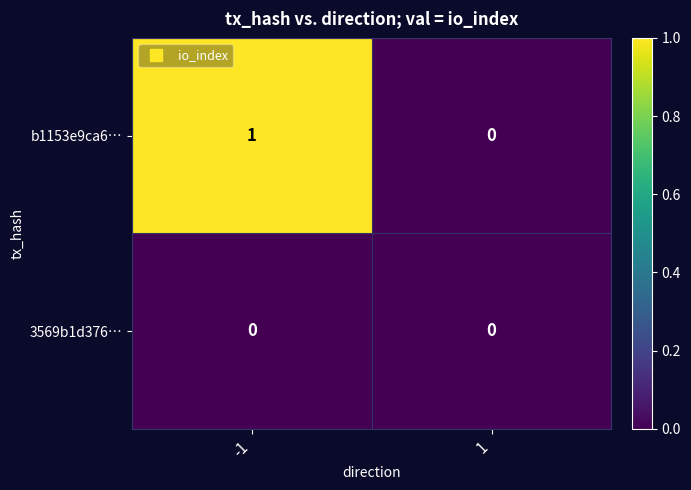

Which series has the largest total across all categories?

b1153e9ca6…